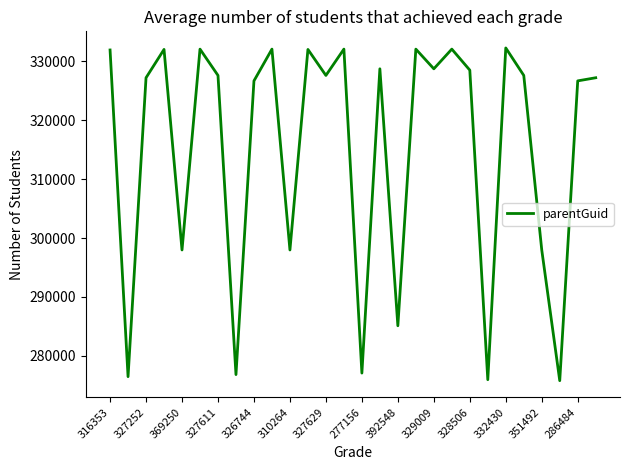

What is the difference between the maximum and minimum values?

56462